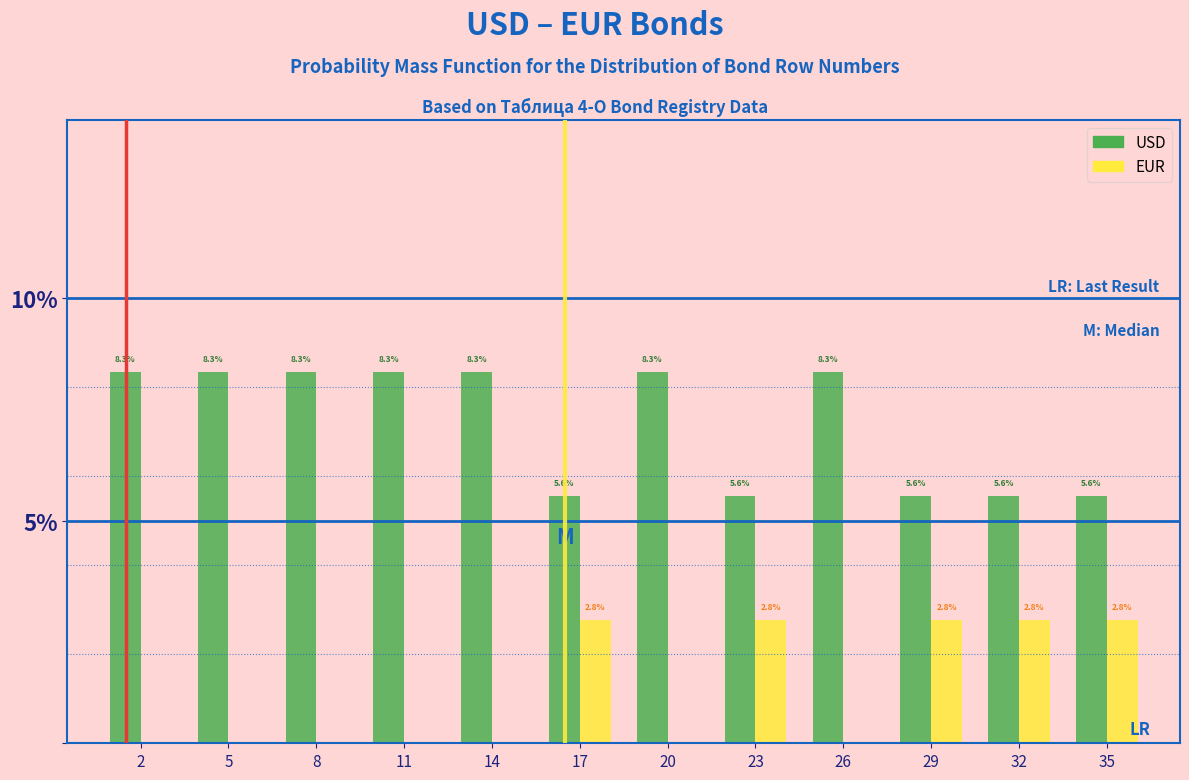

What are all the series names shown in the legend?

USD, EUR